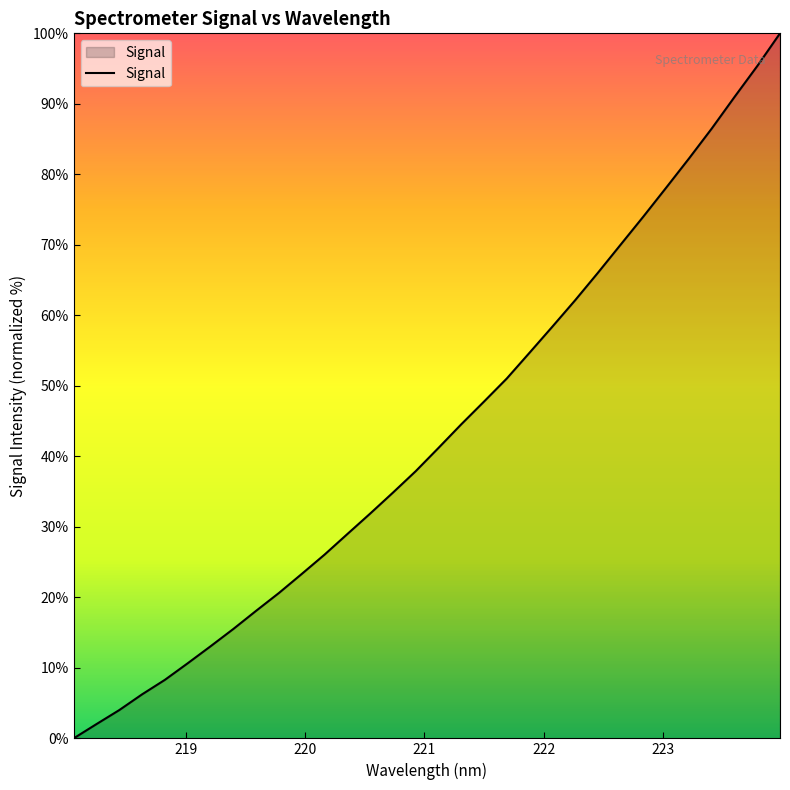

Count the number of data series in this chart.

1